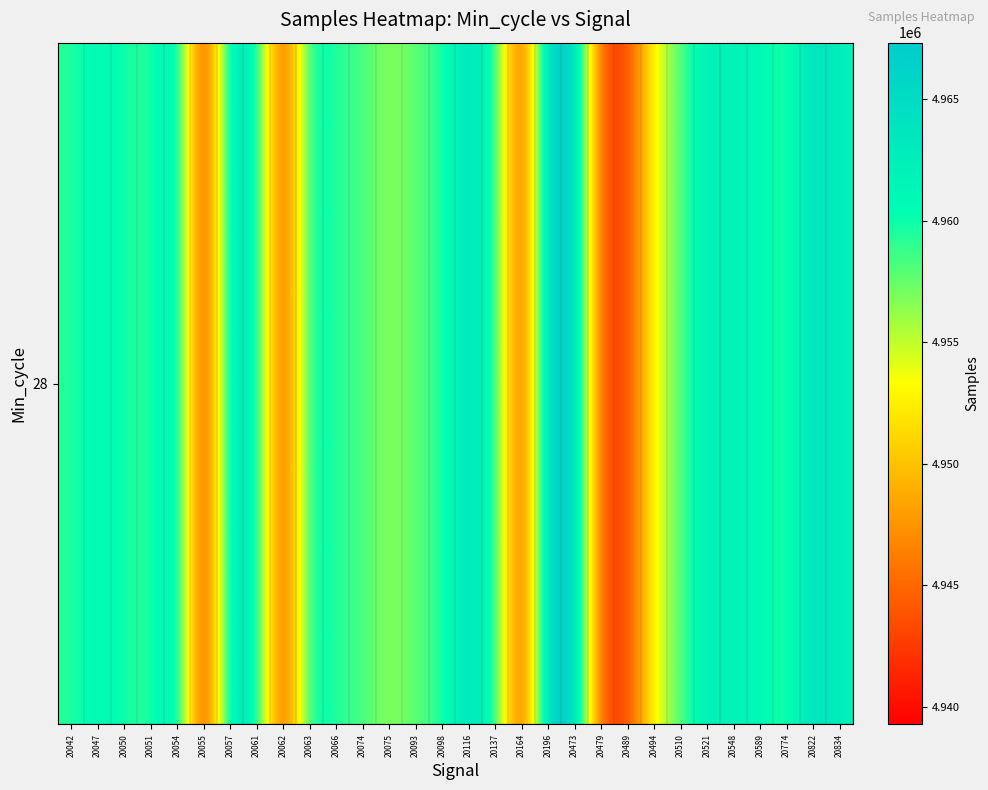

Where is the data nearest to the value 4953304?

20494